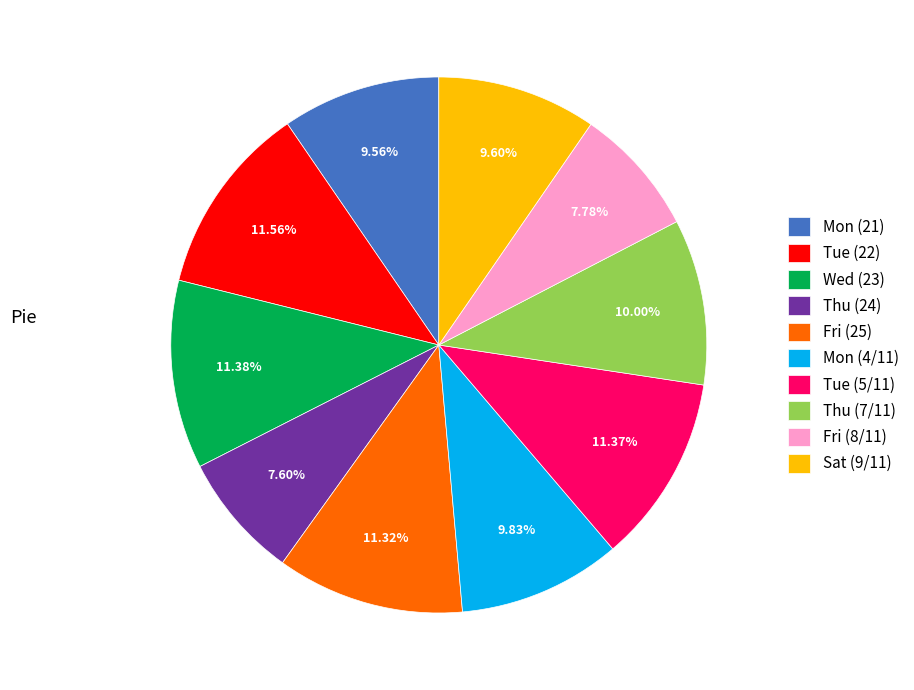

Is the sum of Mon (21) and Fri (25) greater than half?

No